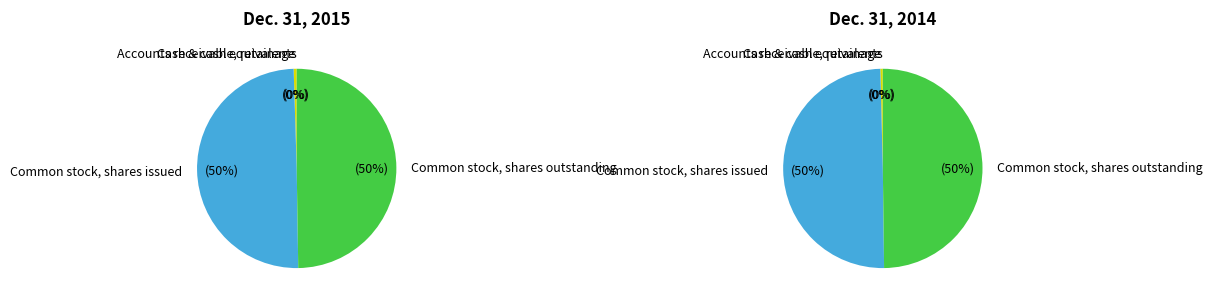

Approximately how many times larger is the value at Common stock, shares outstanding compared to Accounts receivable, retainage?

101.3